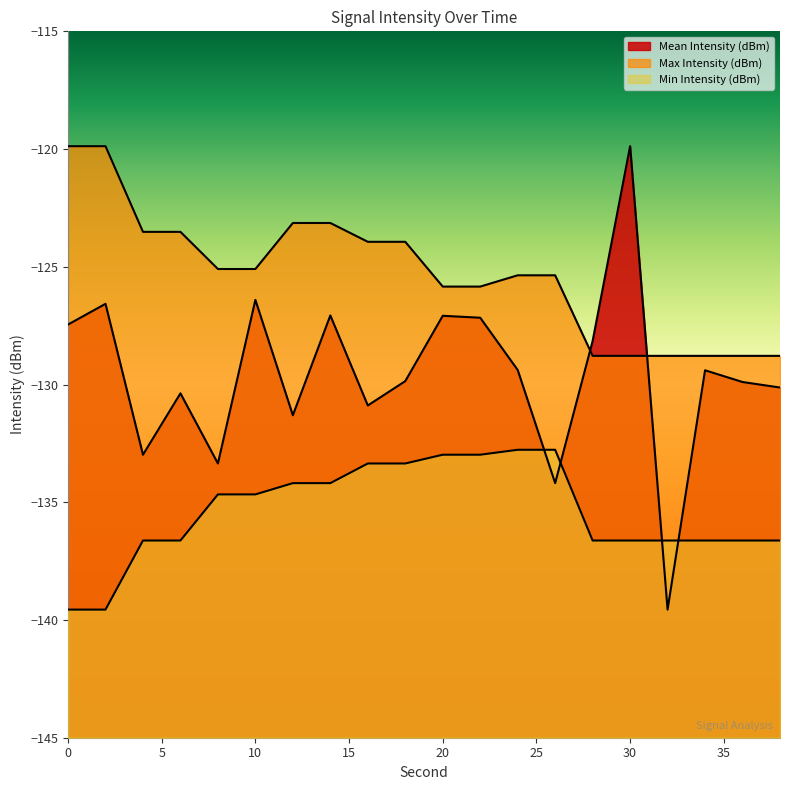

Reading right to left, extract all data points from this chart.

Mean Intensity (dBm): -130.1	-129.9	-129.4	-139.6	-119.9	-128.2	-134.2	-129.4	-127.2	-127.1	-129.9	-130.9	-127.1	-131.3	-126.4	-133.4	-130.4	-133.0	-126.6	-127.5
Max Intensity (dBm): -128.8	-128.8	-128.8	-128.8	-128.8	-128.8	-125.4	-125.4	-125.8	-125.8	-123.9	-123.9	-123.1	-123.1	-125.1	-125.1	-123.5	-123.5	-119.9	-119.9
Min Intensity (dBm): -136.6	-136.6	-136.6	-136.6	-136.6	-136.6	-132.8	-132.8	-133.0	-133.0	-133.4	-133.4	-134.2	-134.2	-134.7	-134.7	-136.6	-136.6	-139.6	-139.6